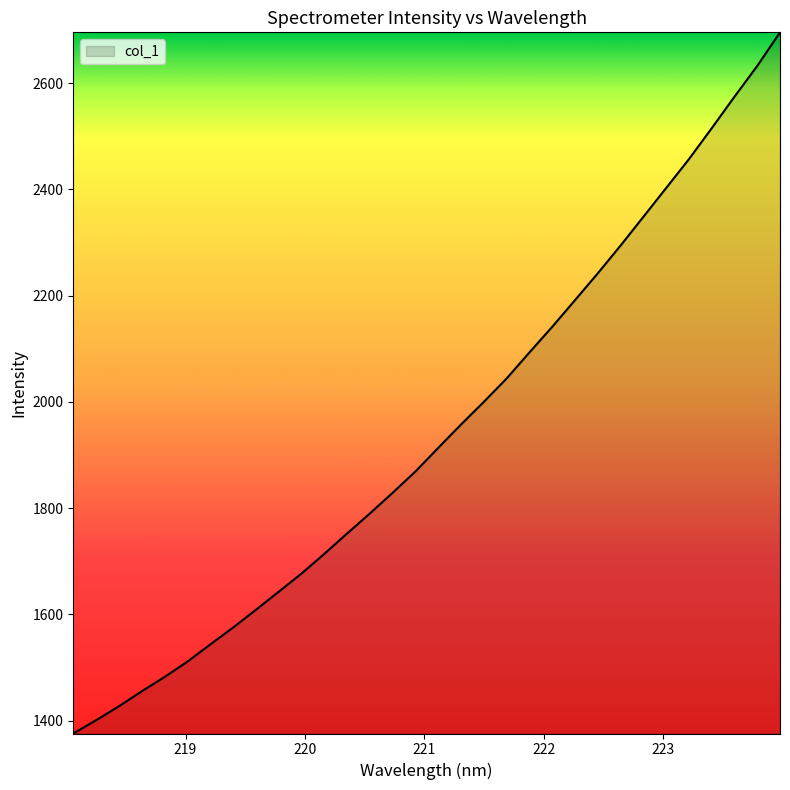

What is the greatest value displayed?

2695.6